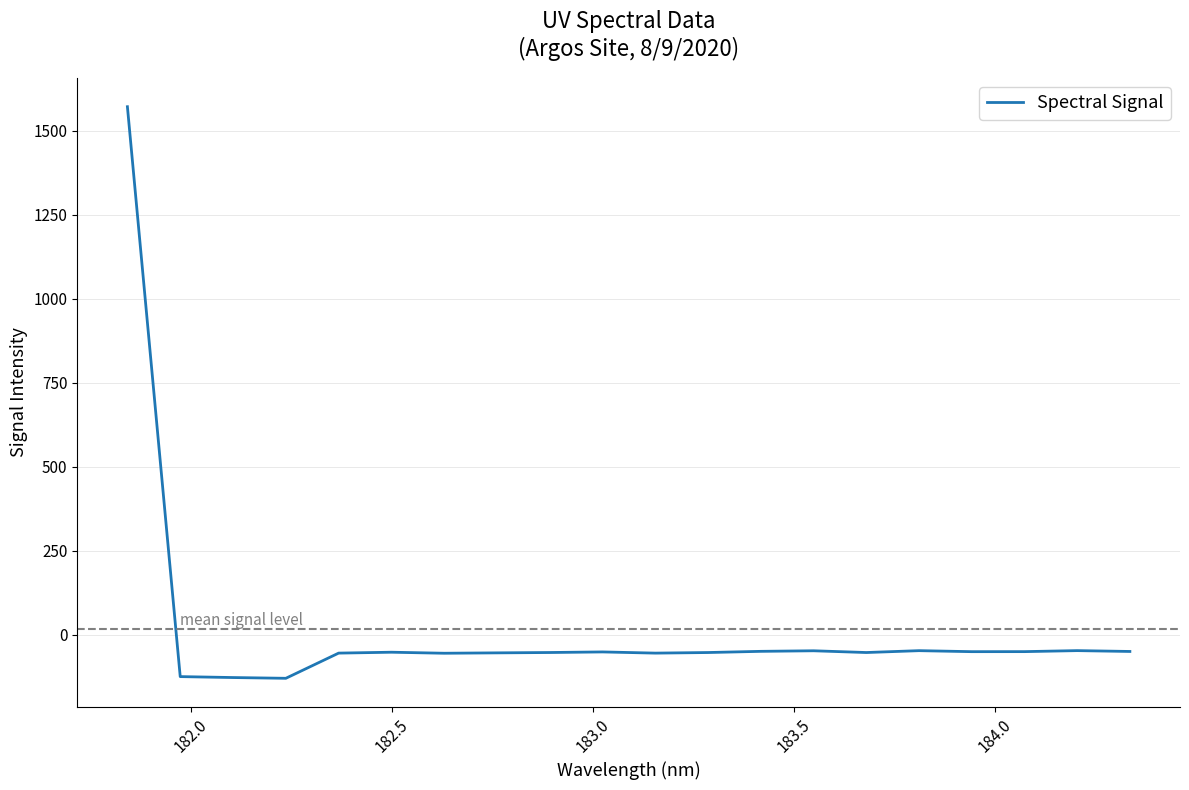

What is the greatest value displayed?

1570.8